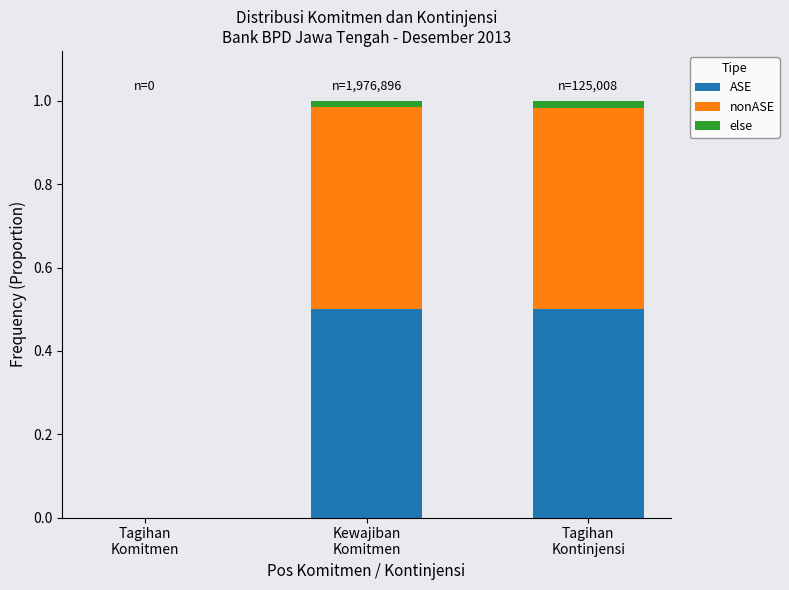

True or false: ASE has a value of -0.3 at Tagihan
Komitmen.

False